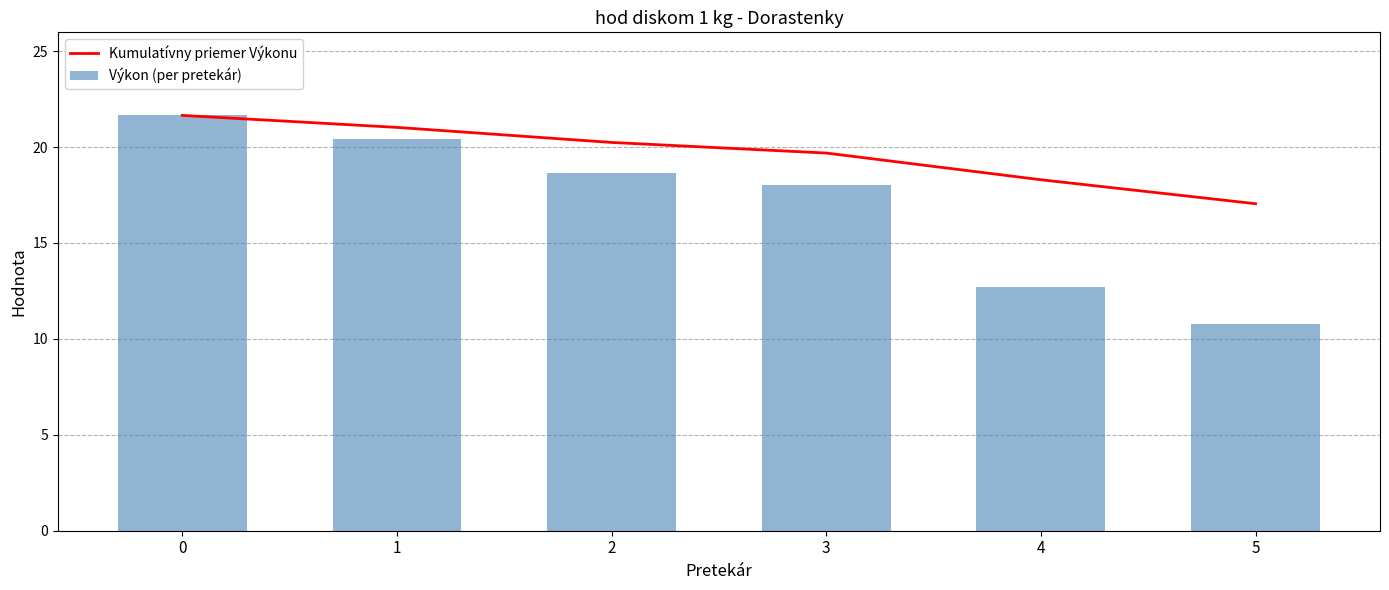

Reading left to right, what are all the values shown in this chart?

Kumulatívny priemer Výkonu: 21.6	21.0	20.2	19.7	18.3	17.0
Výkon (per pretekár): 21.6	20.4	18.7	18.0	12.7	10.8